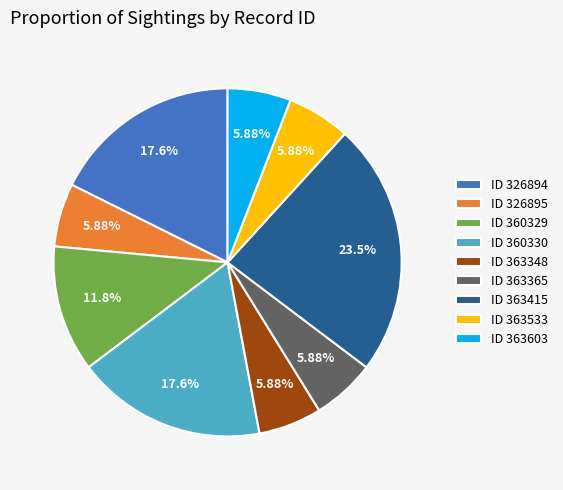

How many segments does this pie chart have?

9